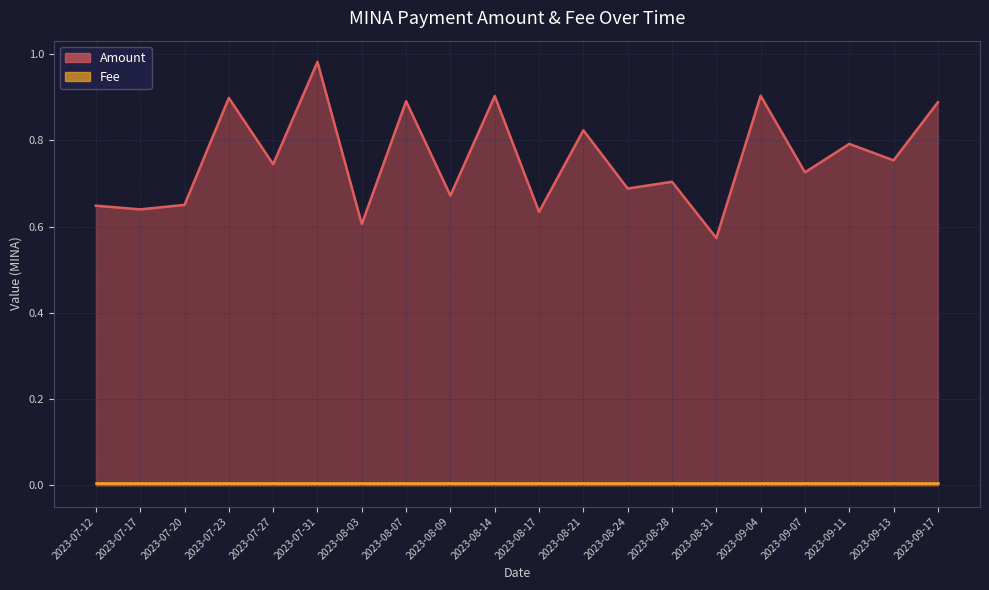

Between 2023-08-24 and 2023-07-17, which is larger?

2023-08-24